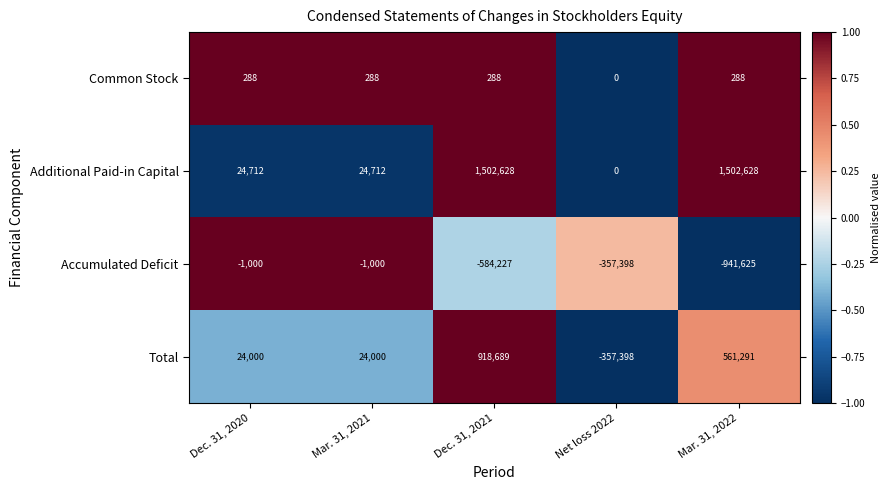

Count the Accumulated Deficit values in the range -584227 to -1000.

4